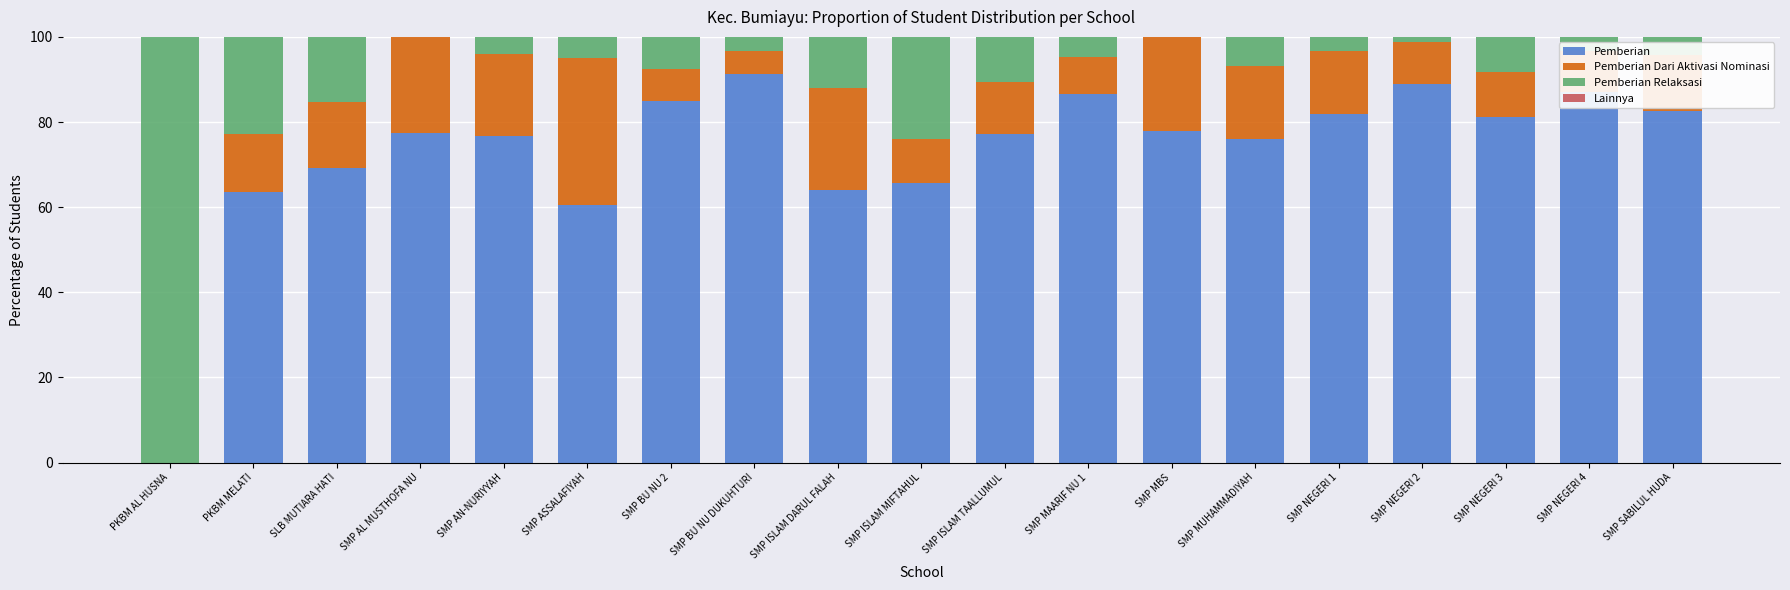

What is the highest value of the Pemberian series?

91.3